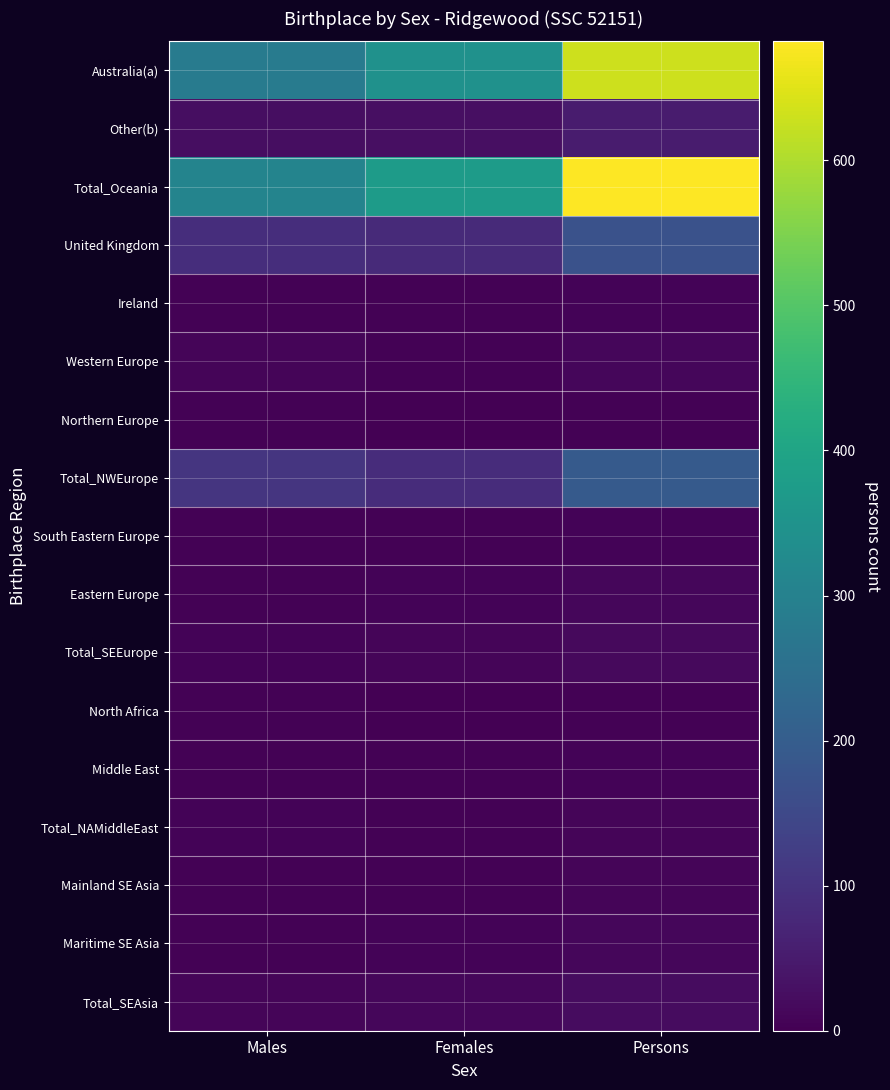

What is the difference between the highest and lowest values at Males?

306